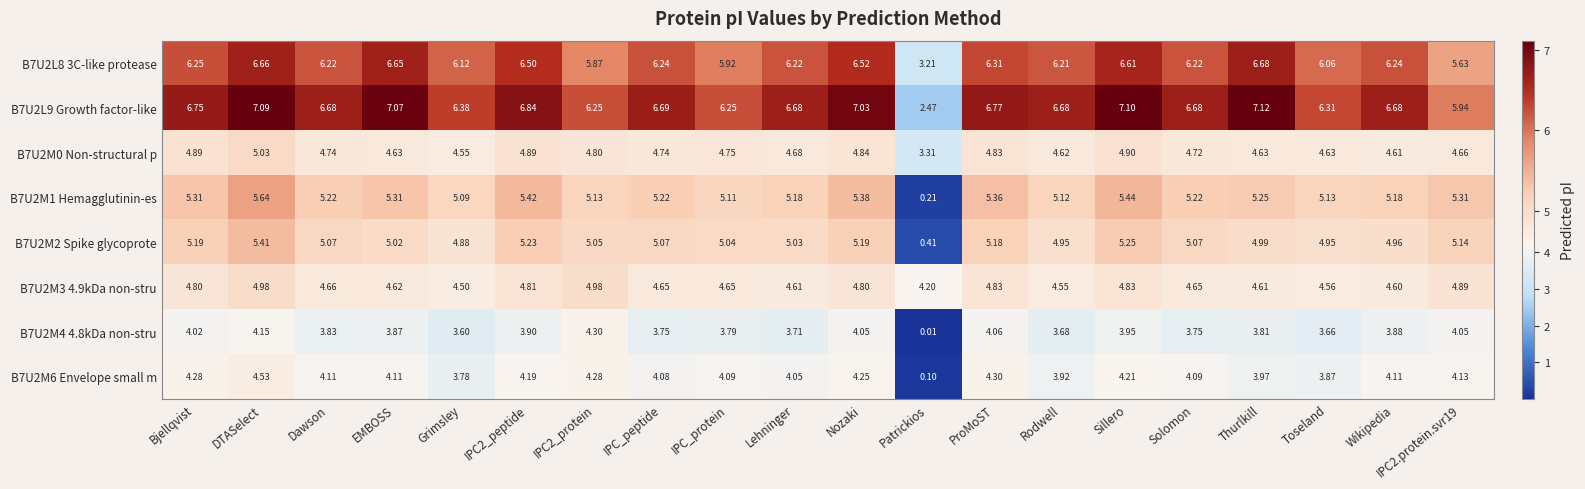

How many series are shown in this chart?

8